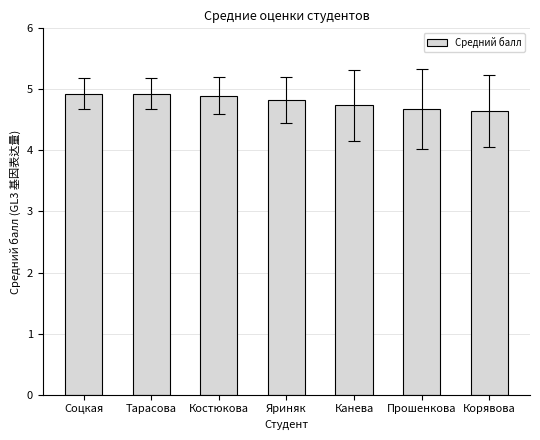

What is the label of the 3rd bar from the left?

Костюкова